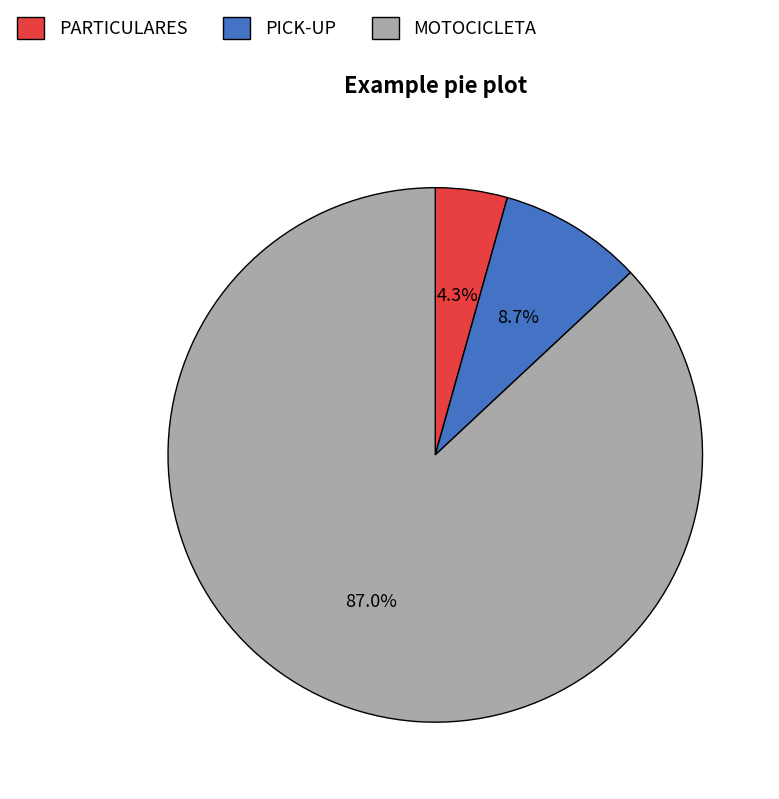

Count the number of slices in the pie.

3